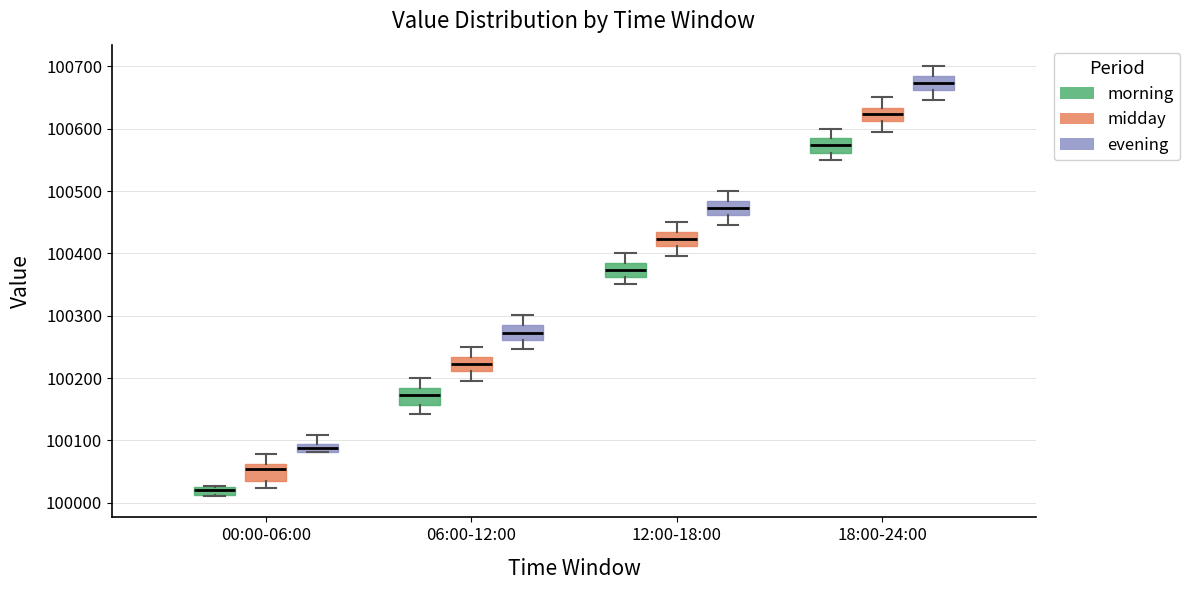

Which box has the highest median line?

18:00-24:00 (evening)